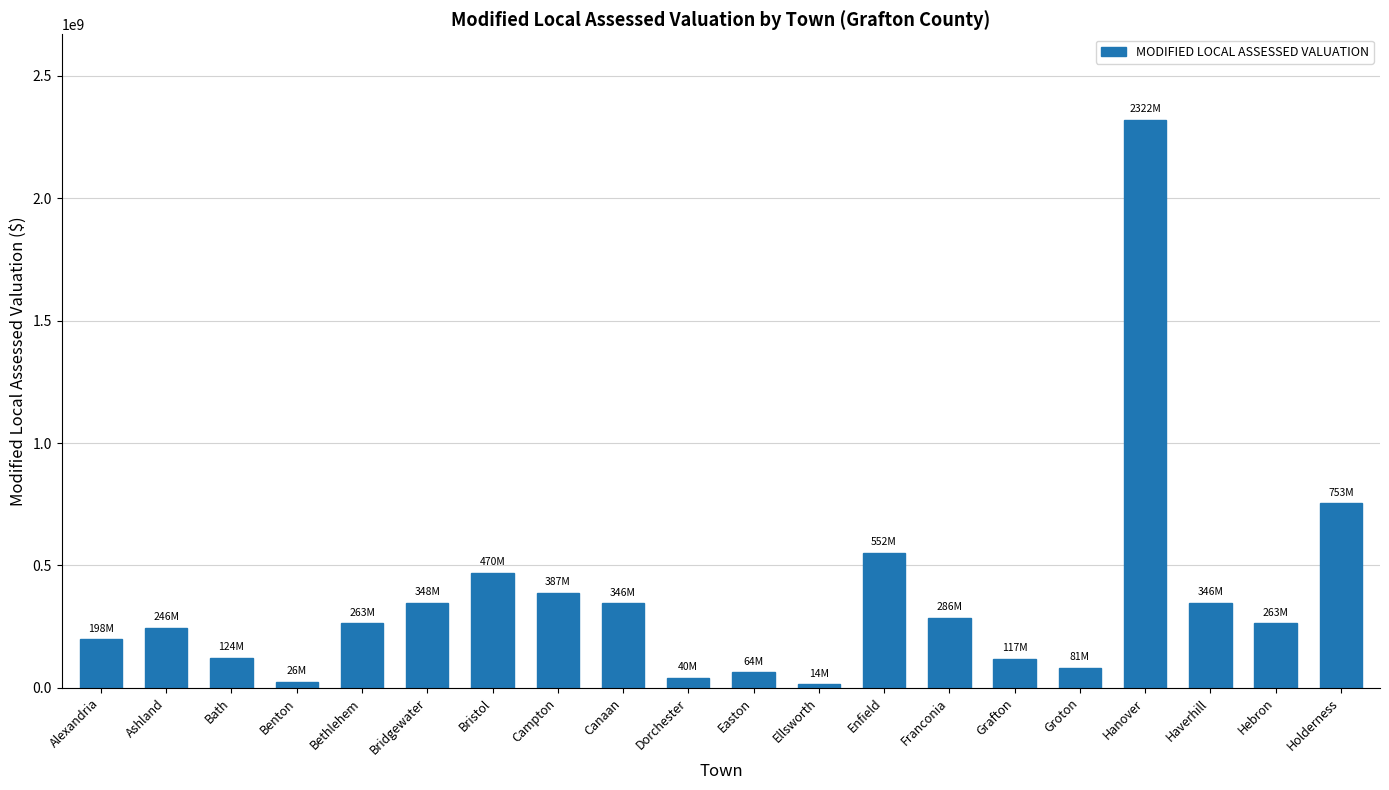

What position from the left is Bethlehem?

5